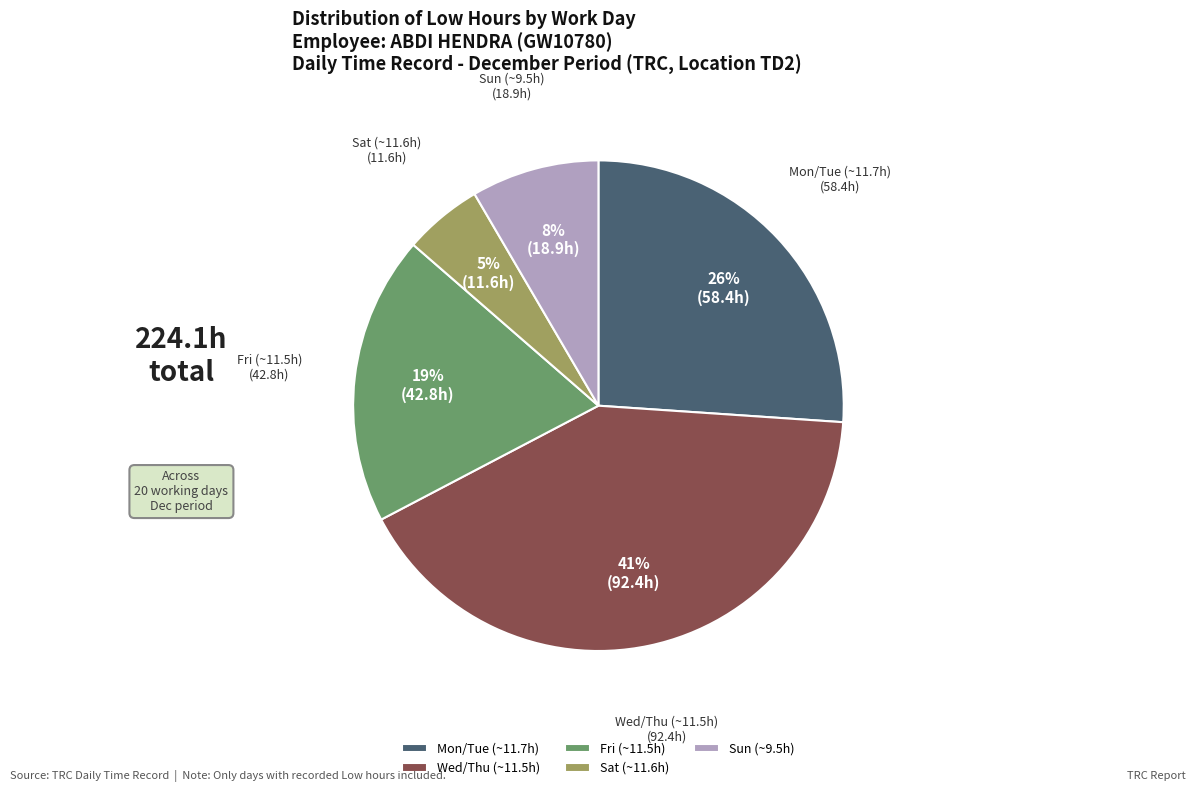

To the nearest percent, what percentage of the pie is Sun (~9.5h)?

8%